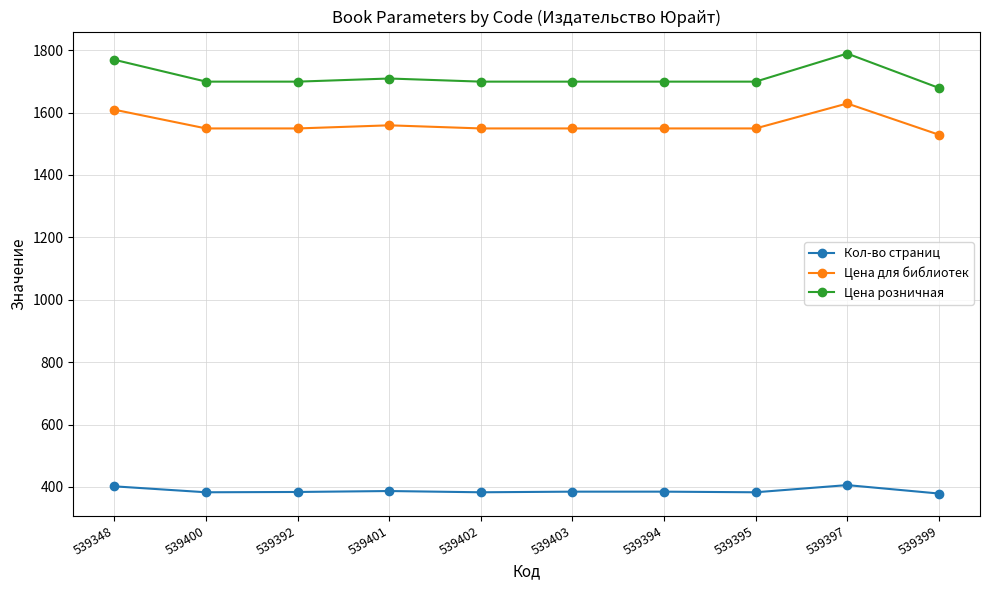

What is the difference between the Кол-во страниц values at 539392 and 539394?

1